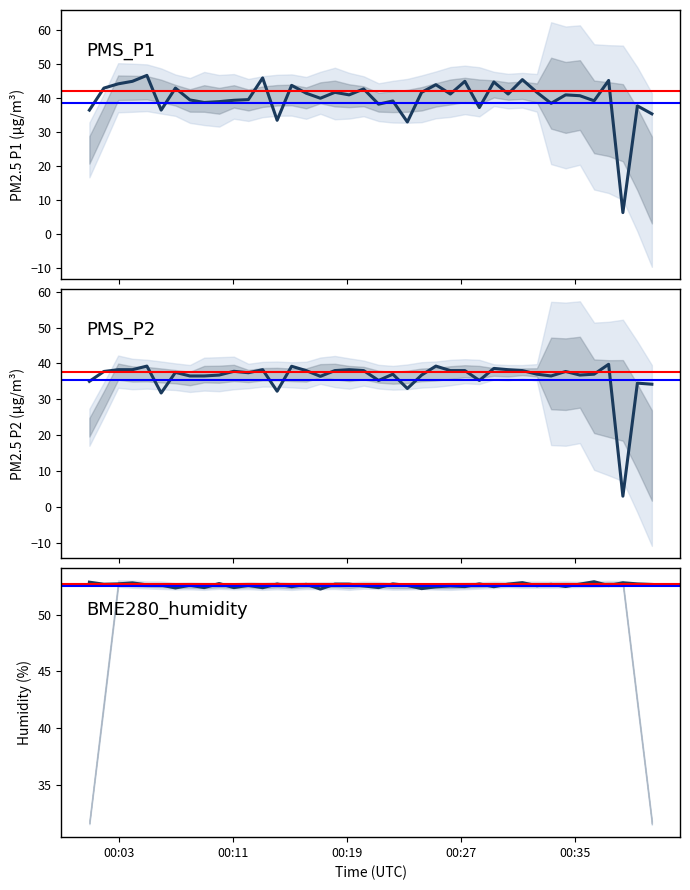

What is the average value of the PMS_P1 series?

40.0